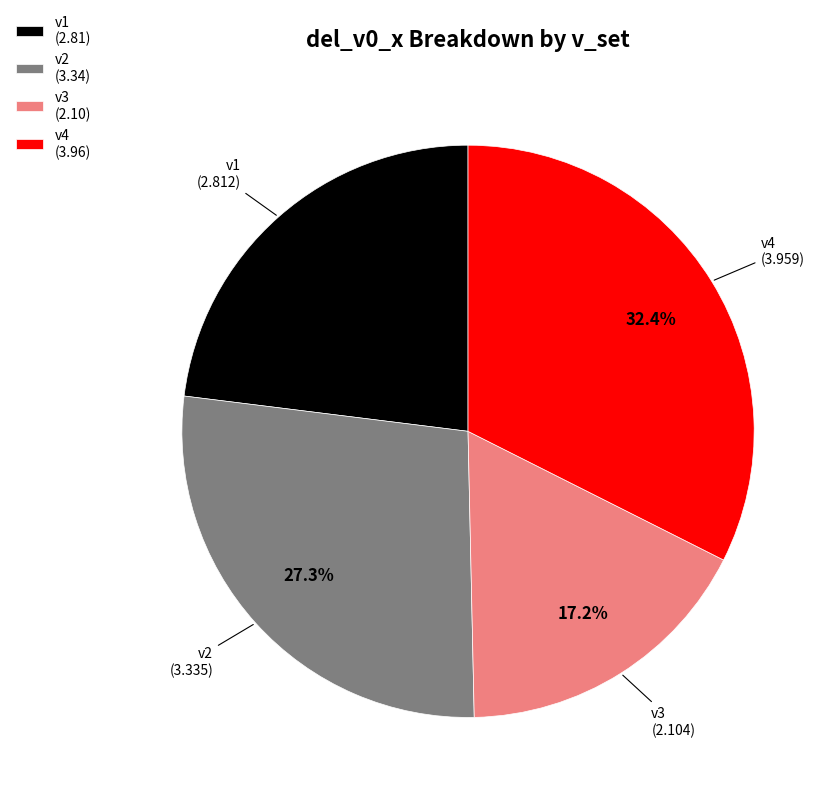

How many segments does this pie chart have?

4